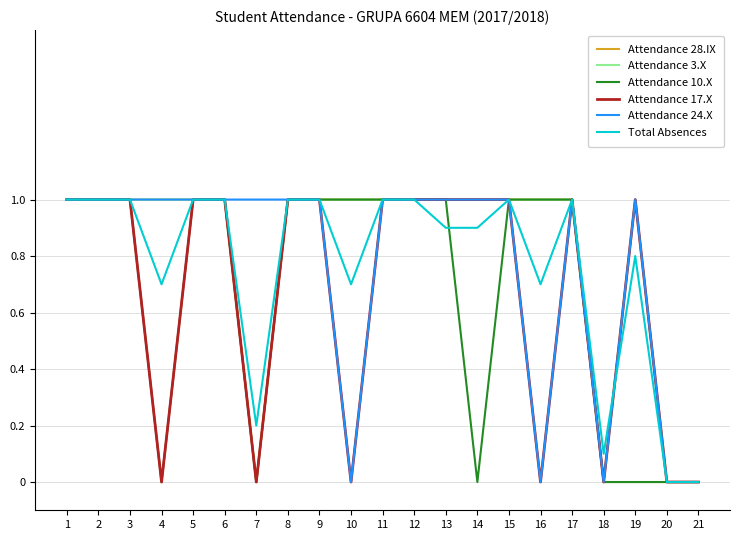

How many distinct data groups are displayed?

6